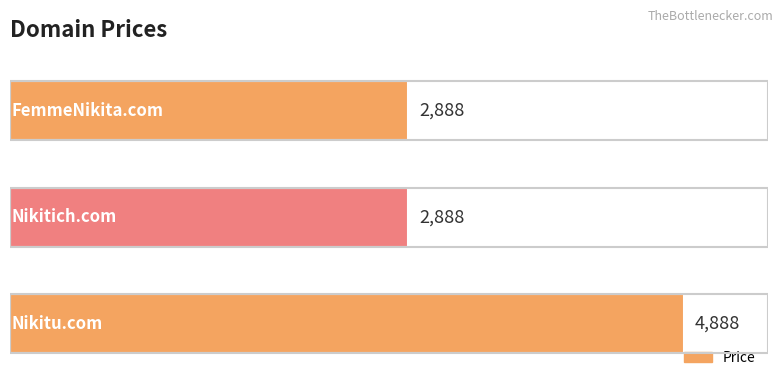

Is it true that the value at Nikitich.com is 2888?

True